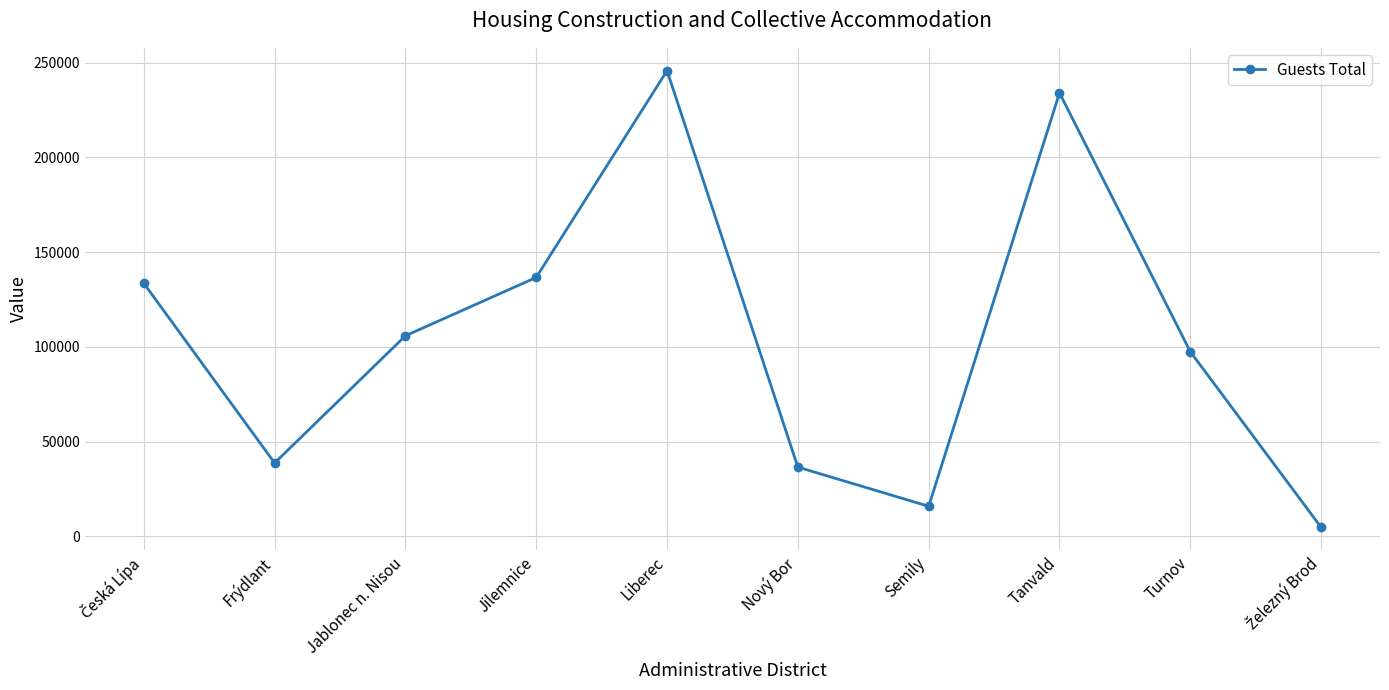

How many values are below 105810?

5